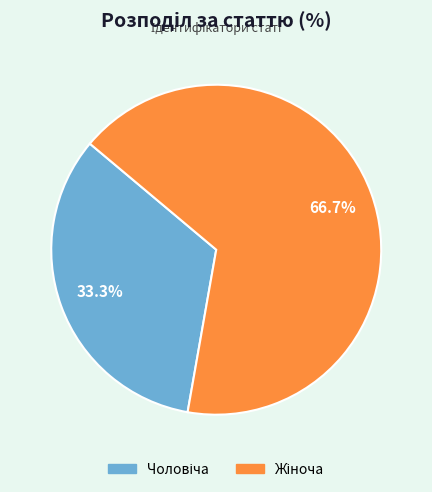

Count the number of slices in the pie.

2